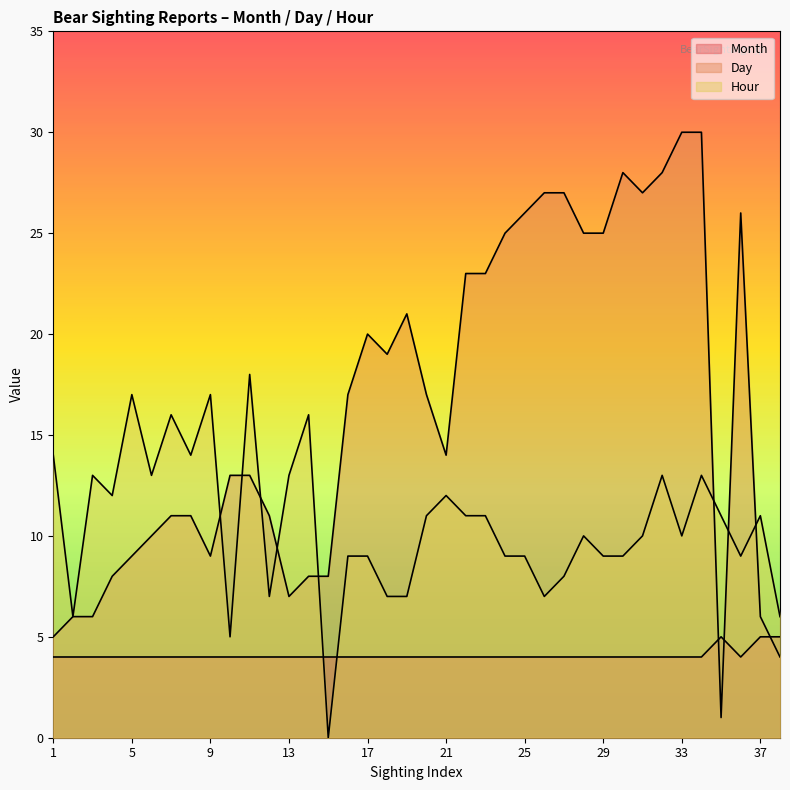

List the series in order of their overall mean, lowest first.

Month, Hour, Day